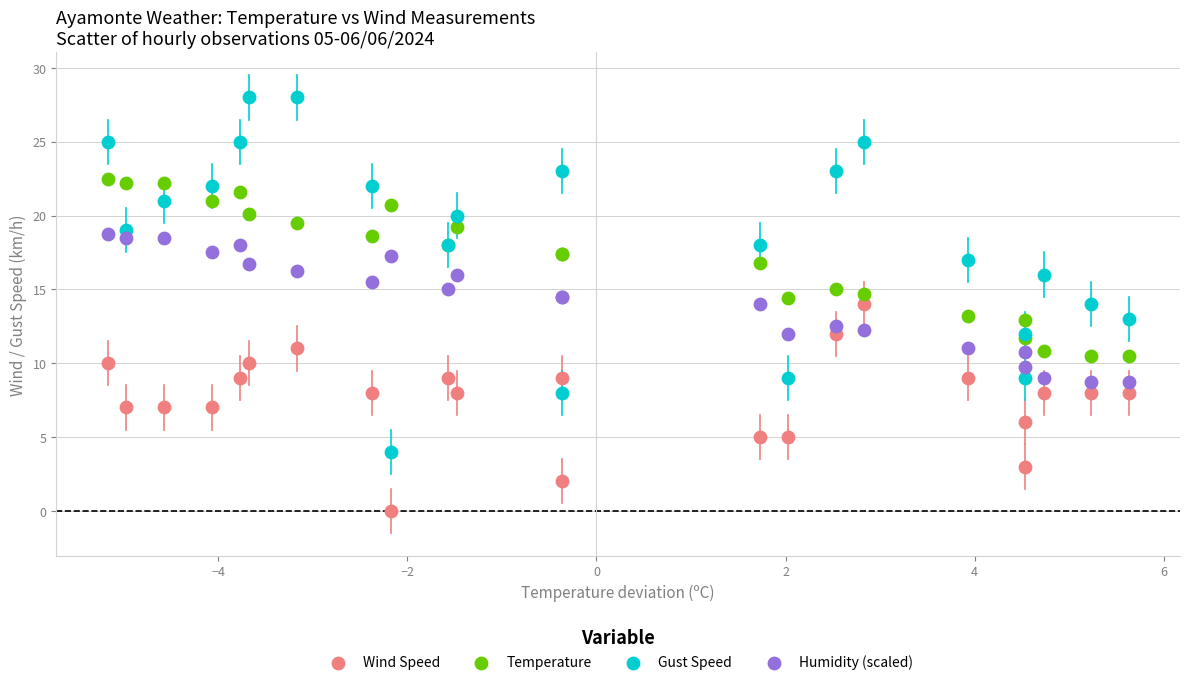

Which series reaches the minimum Y coordinate?

Wind Speed